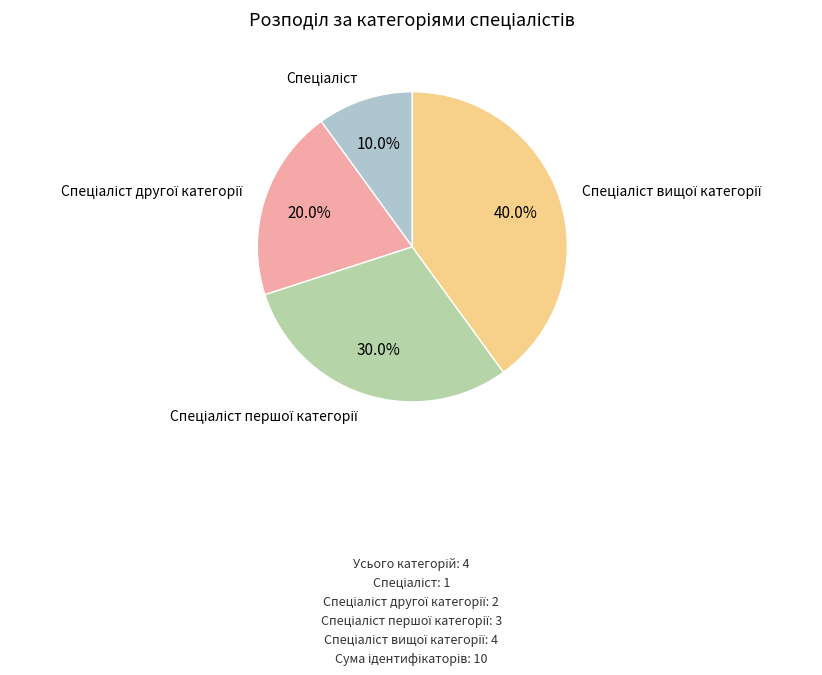

Is there any slice that represents more than half of the pie?

No